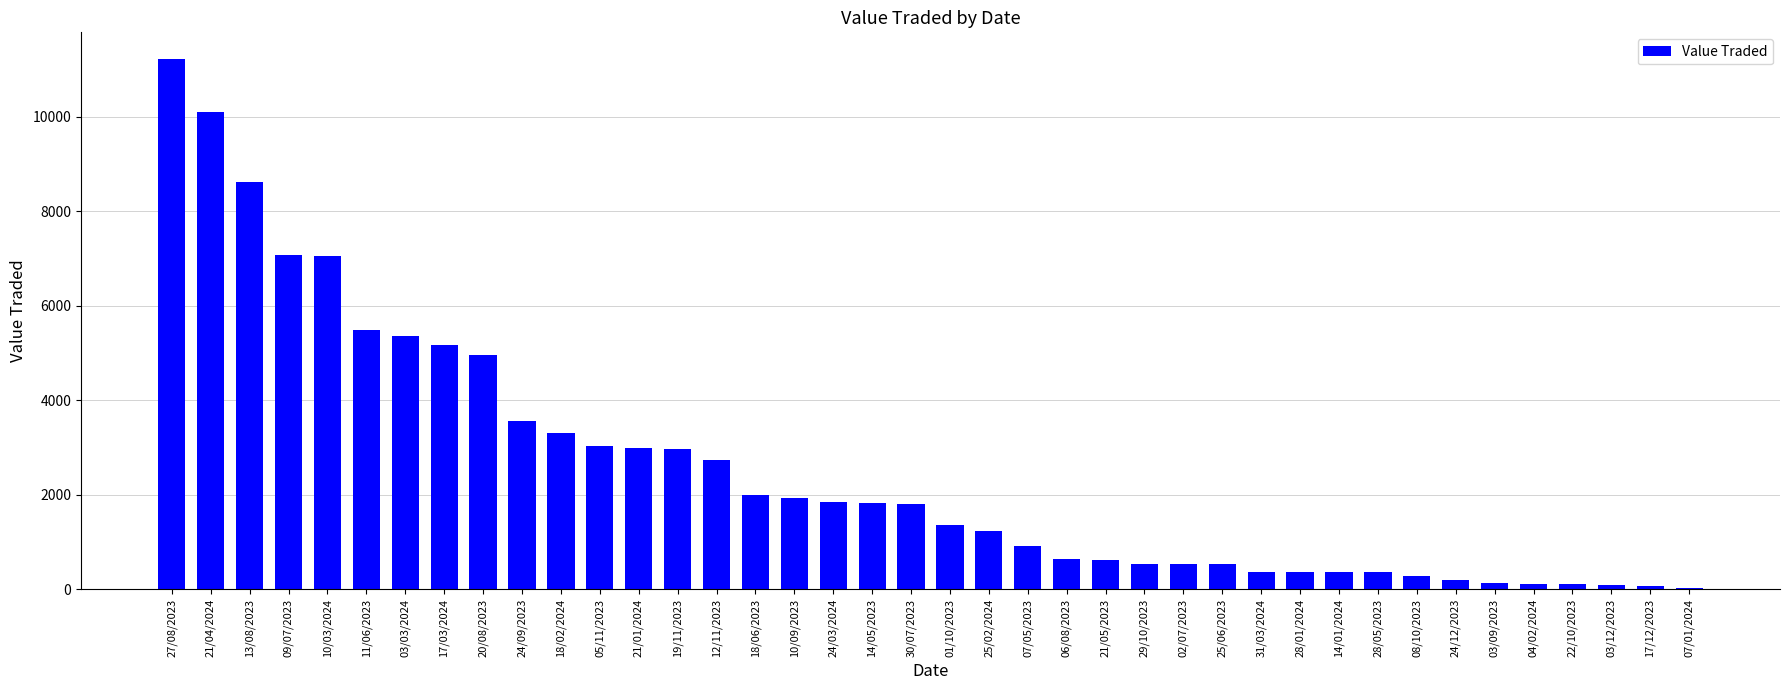

What is the change in value from 18/02/2024 to 08/10/2023?

-3026